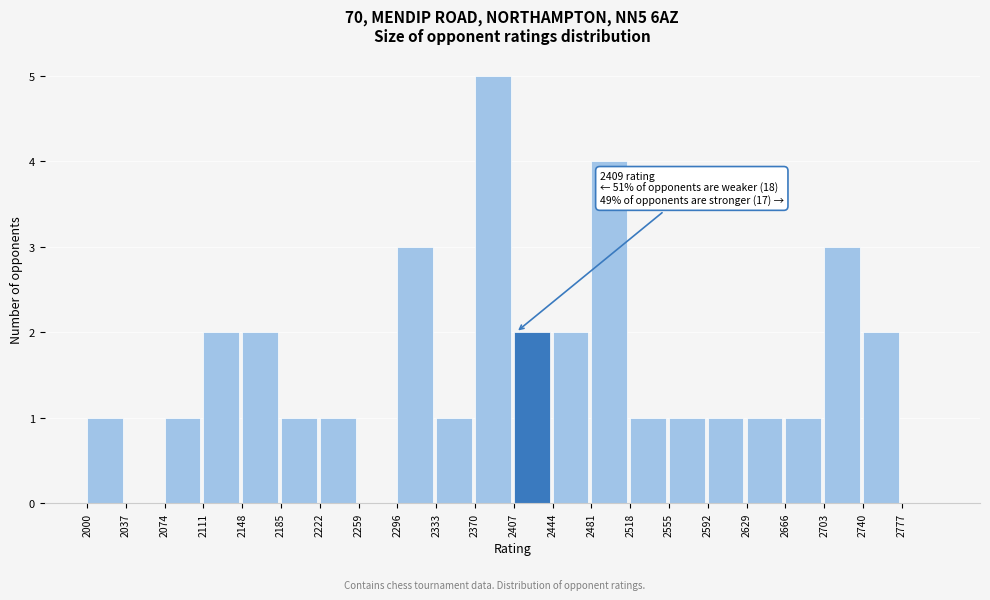

Reading right to left, list all the values displayed in this chart.

2777=0	2740=2	2703=3	2666=1	2629=1	2592=1	2555=1	2518=1	2481=4	2444=2	2407=2	2370=5	2333=1	2296=3	2259=0	2222=1	2185=1	2148=2	2111=2	2074=1	2037=0	2000=1